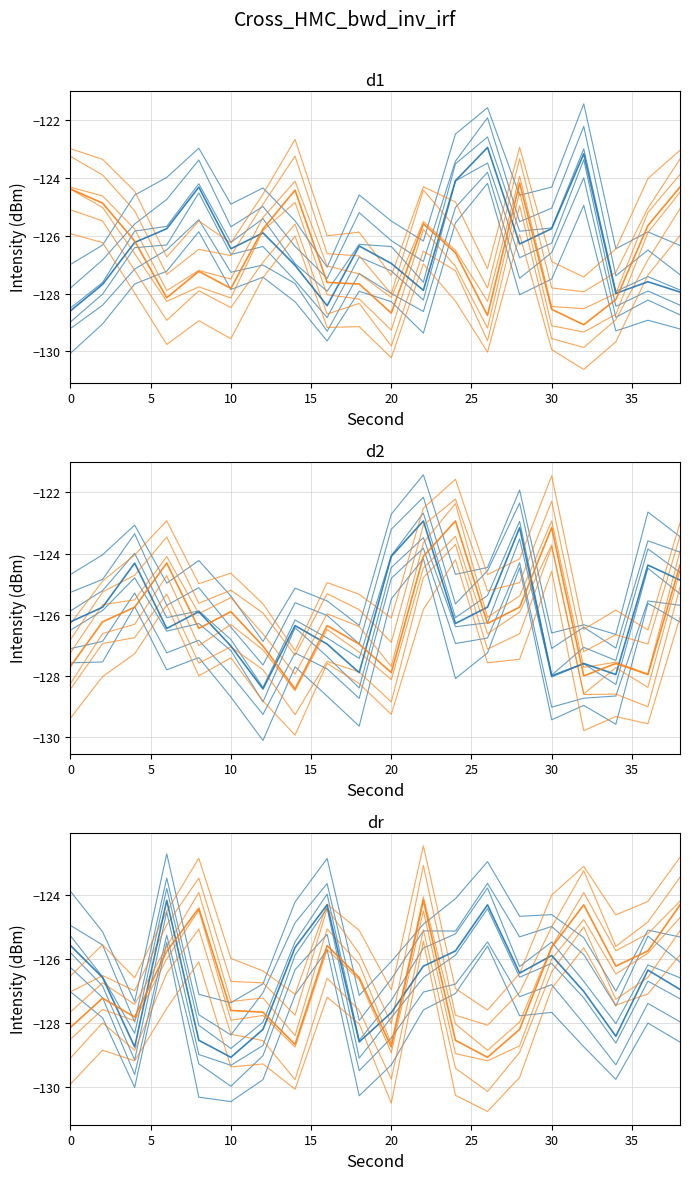

What is the lowest value of the sec80 series?

-129.1